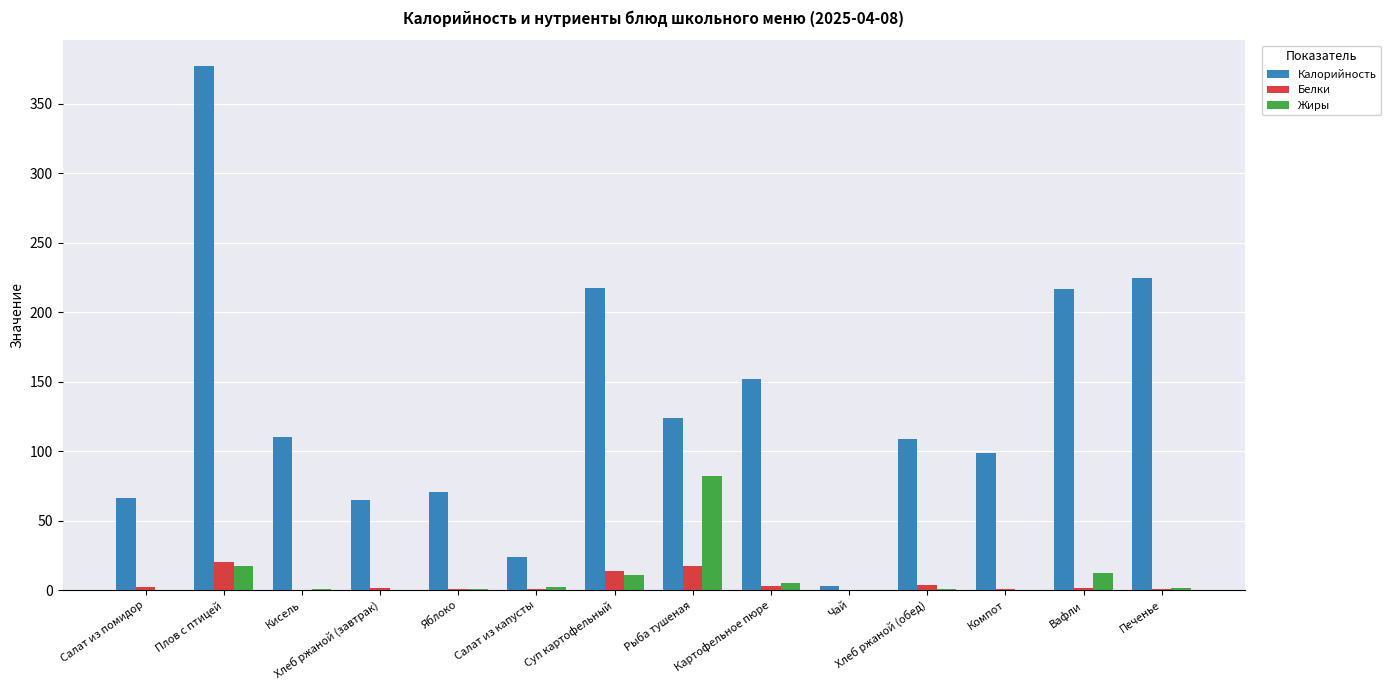

What is the approximate value of Белки at Рыба тушеная?

17.2